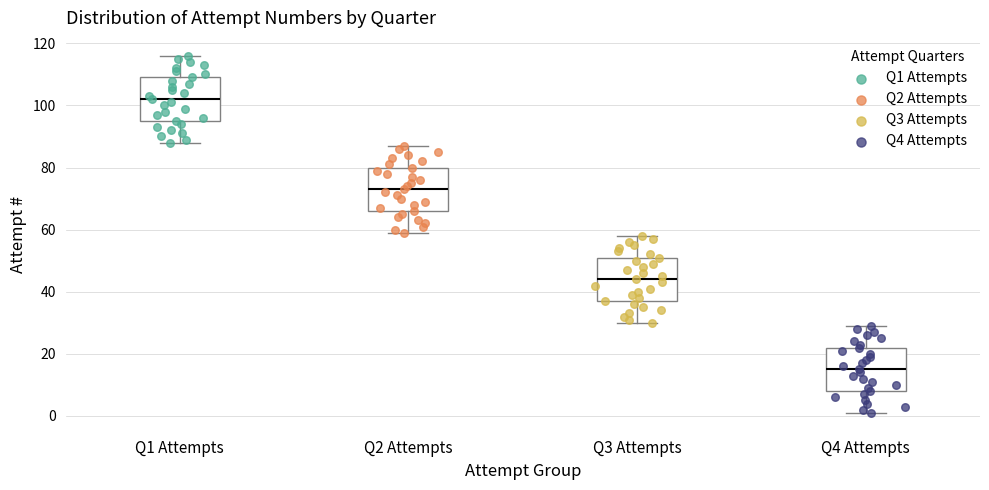

Which box's median line is the highest?

Q1 Attempts